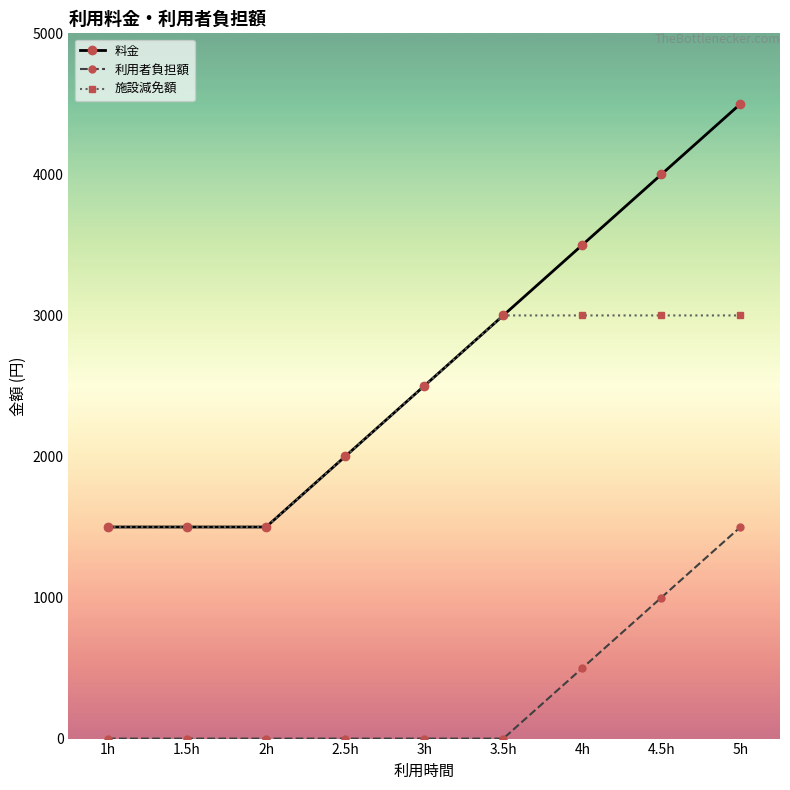

The 施設減免額 series shows 4312 at 4.5h. True or false?

False